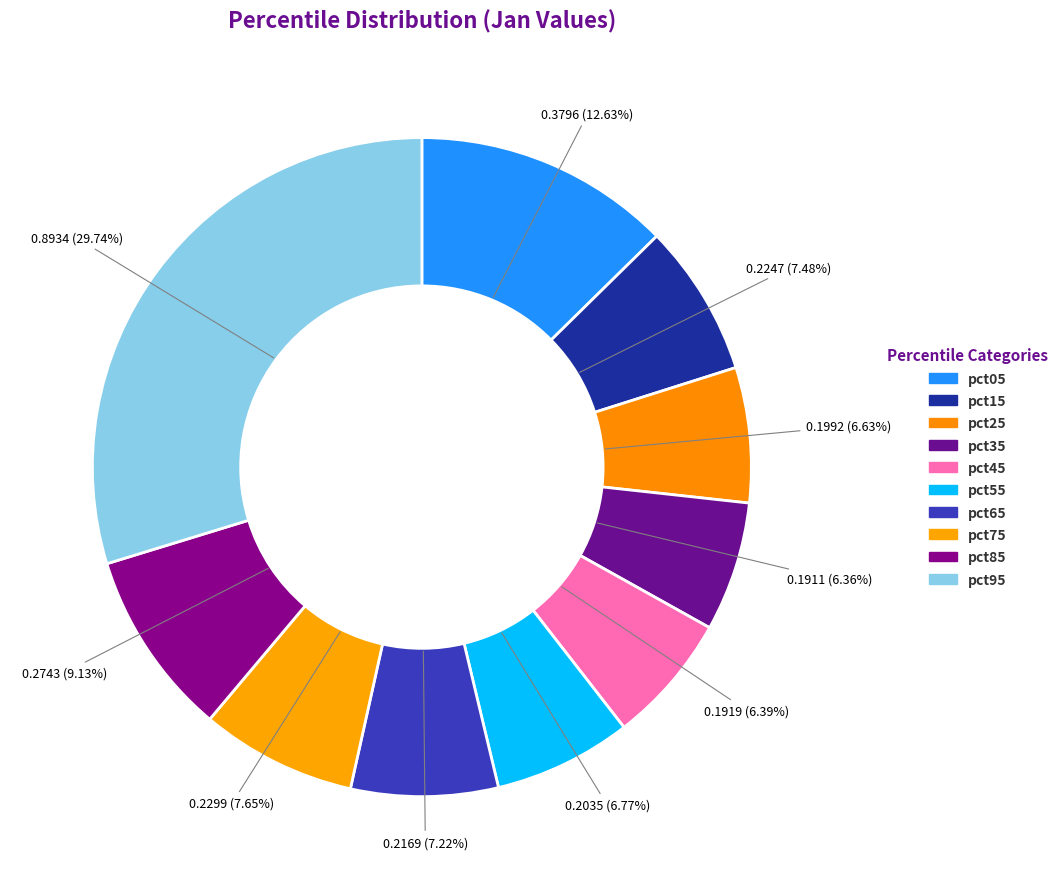

Is the sum of pct75 and pct85 greater than half?

No